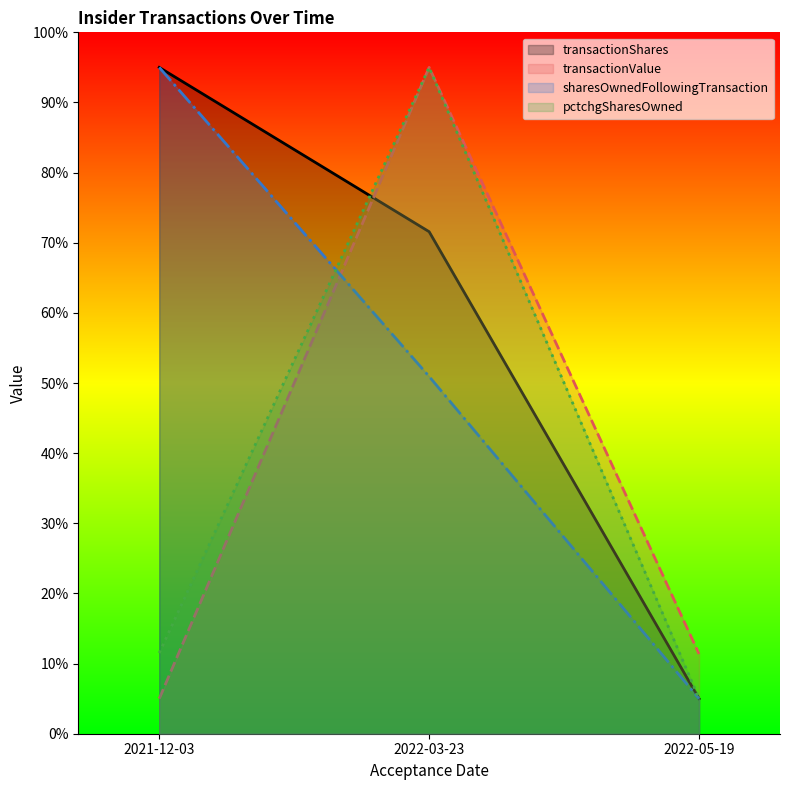

How many values in the pctchgSharesOwned series exceed 11?

2